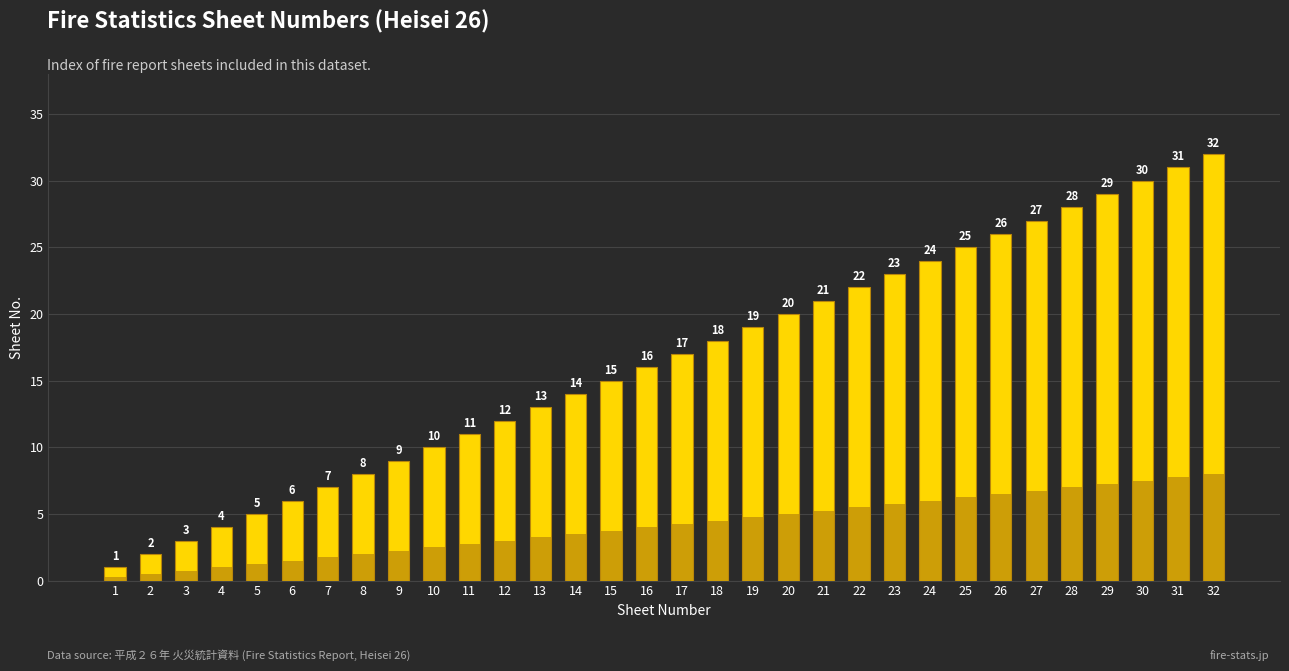

At which category does the chart reach its minimum across all series?

1